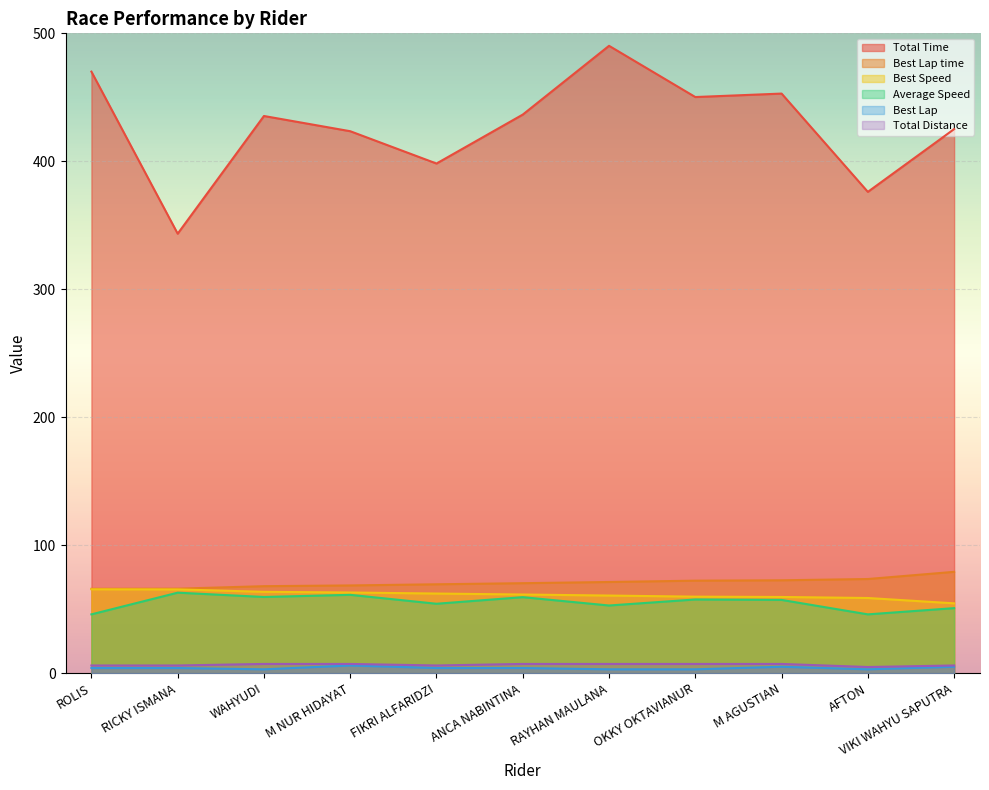

What is the lowest value of the Total Distance series?

4.8